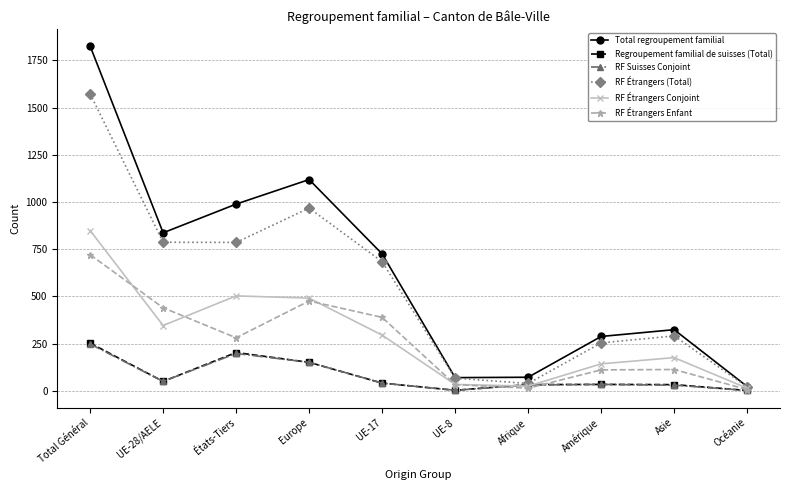

What is the label of the 9th point from the right?

UE-28/AELE